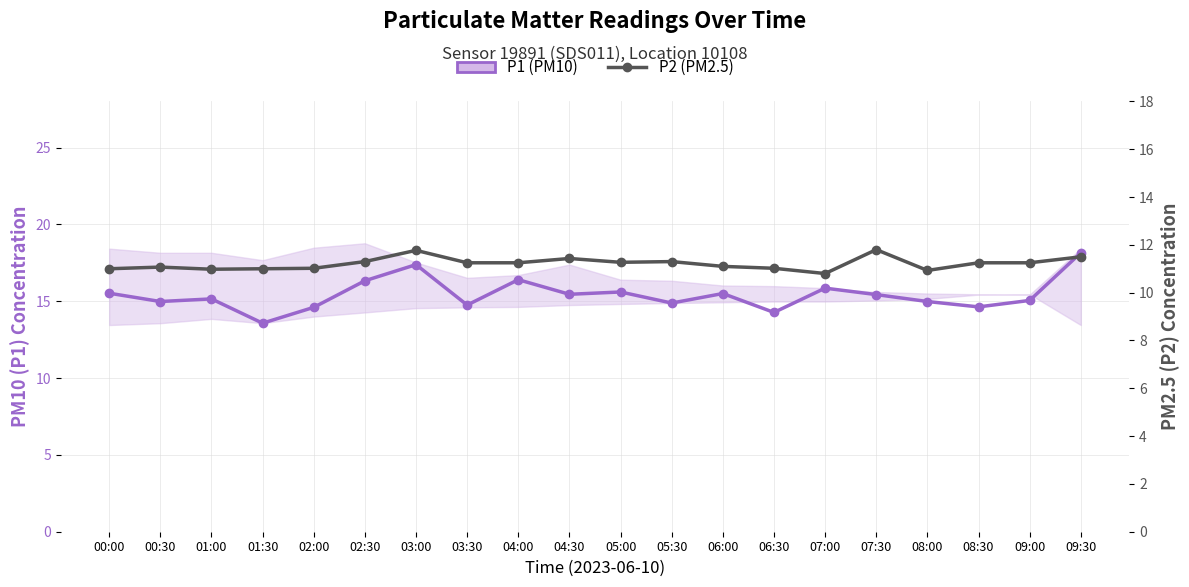

True or false: P2 (PM2.5) and P1 (PM10) cross at least once.

False